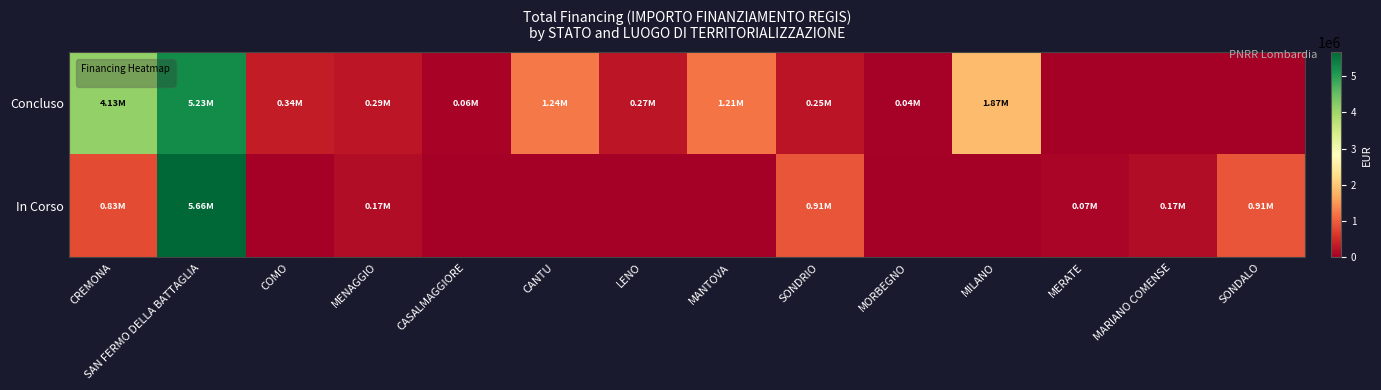

Reading left to right, extract all data points from this chart.

Concluso: CREMONA=4132595.6	SAN FERMO DELLA BATTAGLIA=5234015.0	COMO=344882.5	MENAGGIO=286114.4	CASALMAGGIORE=57564.0	CANTU=1242450.0	LENO=269021.9	MANTOVA=1206048.8	SONDRIO=247700.0	MORBEGNO=36600.0	MILANO=1866366.7	MERATE=0.0	MARIANO COMENSE=0.0	SONDALO=0.0
In Corso: CREMONA=833874.0	SAN FERMO DELLA BATTAGLIA=5662257.7	COMO=0.0	MENAGGIO=165553.7	CASALMAGGIORE=0.0	CANTU=0.0	LENO=0.0	MANTOVA=0.0	SONDRIO=914000.0	MORBEGNO=0.0	MILANO=0.0	MERATE=75000.0	MARIANO COMENSE=165553.7	SONDALO=914000.0